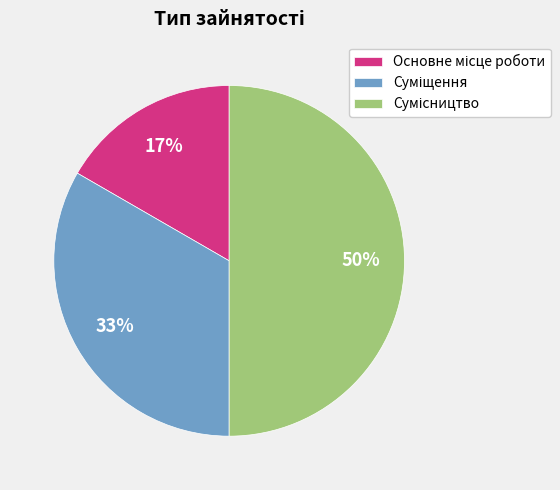

To the nearest percent, what is the average slice percentage?

33%